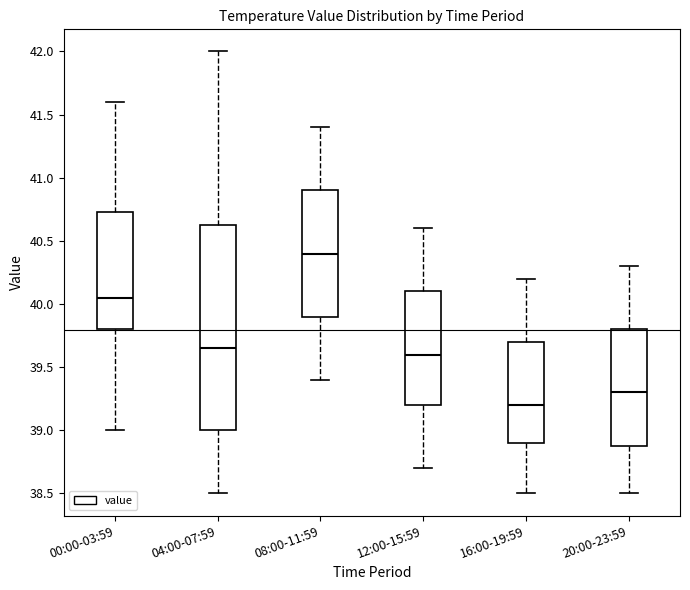

Reading left to right, transcribe this box plot: for each box, give where its median line is, the range the box spans, and where its two whiskers end, as read against the y-axis. The values are not printed on the chart, so give them approximately, as read against the axis.

00:00-03:59: median 40.05, box 39.80 to 40.75, whiskers 39.00 to 41.60
04:00-07:59: median 39.65, box 39.00 to 40.65, whiskers 38.50 to 42.00
08:00-11:59: median 40.40, box 39.90 to 40.90, whiskers 39.40 to 41.40
12:00-15:59: median 39.60, box 39.20 to 40.10, whiskers 38.70 to 40.60
16:00-19:59: median 39.20, box 38.90 to 39.70, whiskers 38.50 to 40.20
20:00-23:59: median 39.30, box 38.90 to 39.80, whiskers 38.50 to 40.30